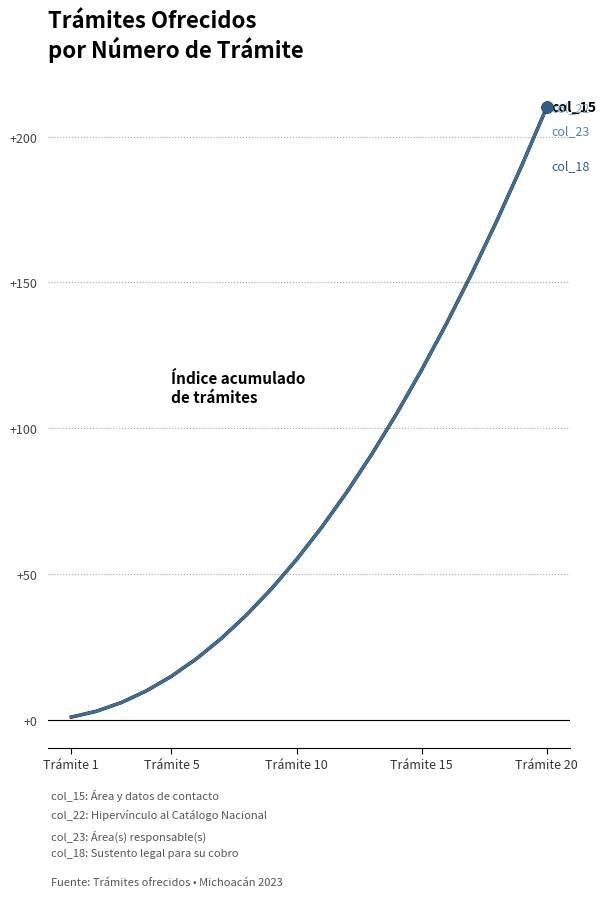

Is this an area chart (filled region under the line)?

No